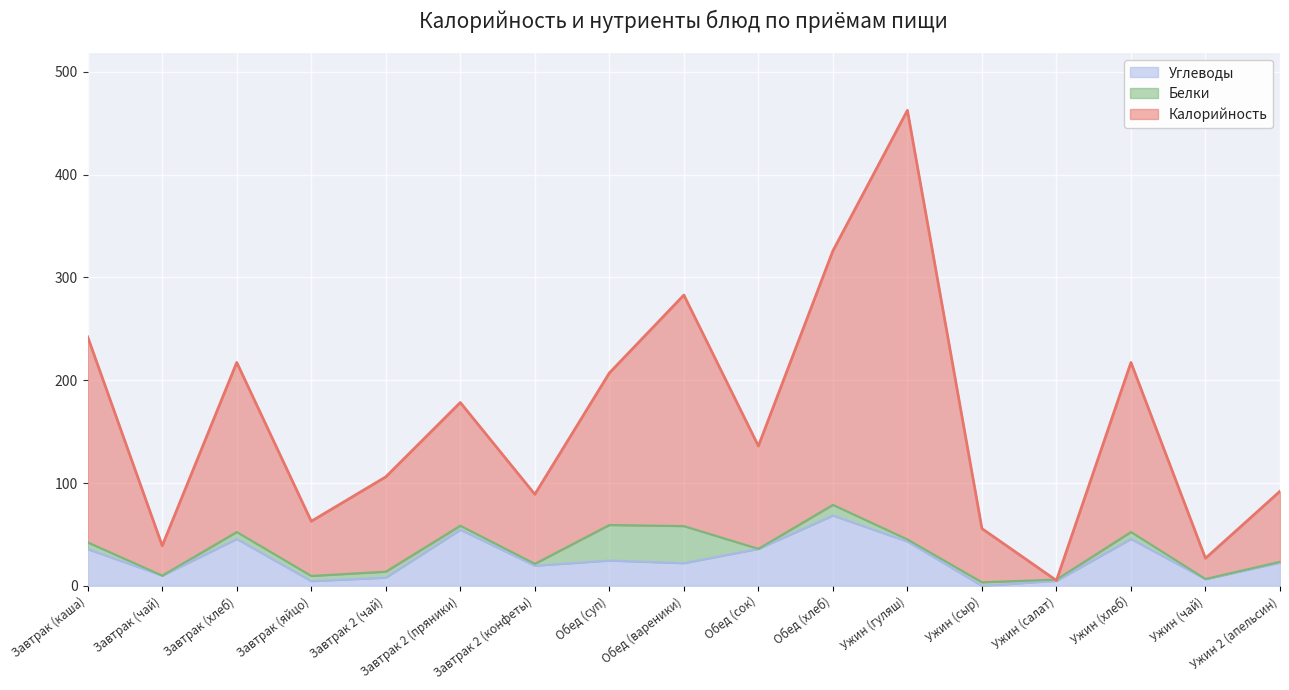

How many interior local valleys does the Углеводы series have?

6